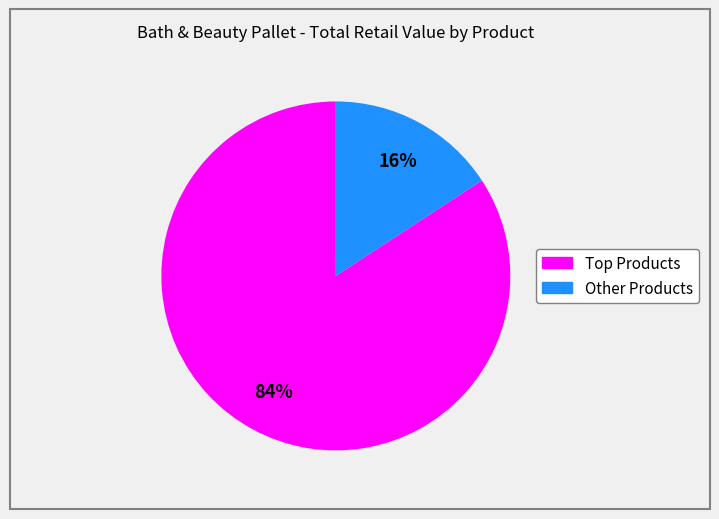

True or false: Other Products accounts for 26% of the total.

False